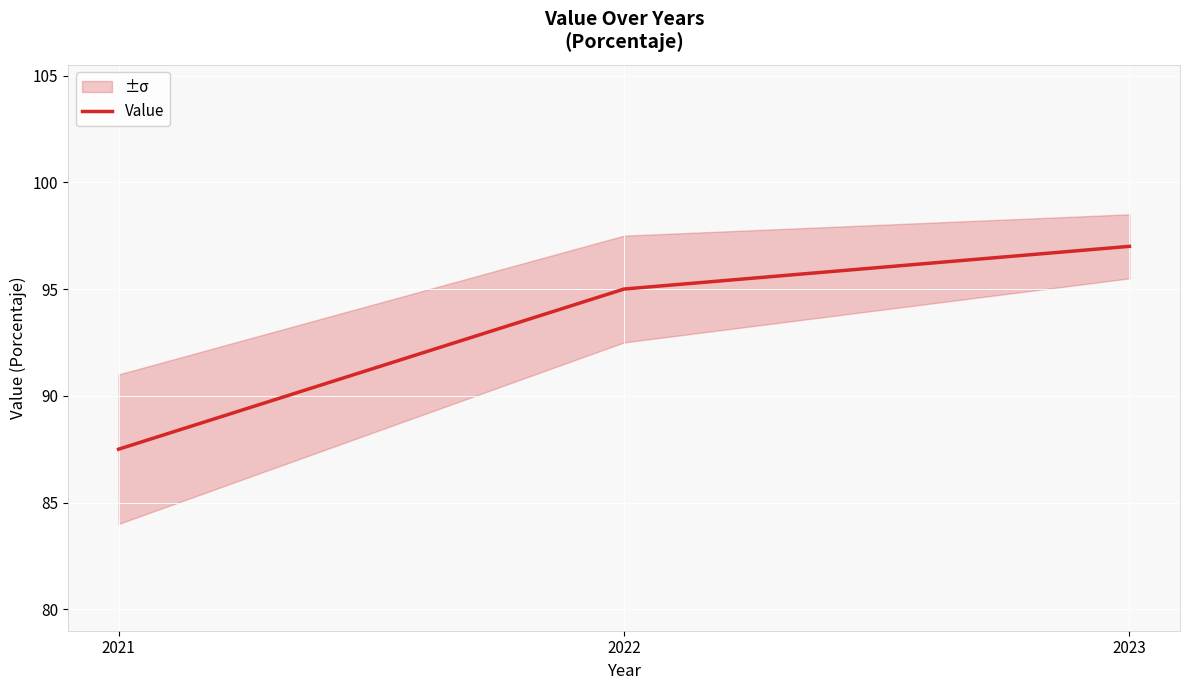

What is the greatest value displayed?

97.0